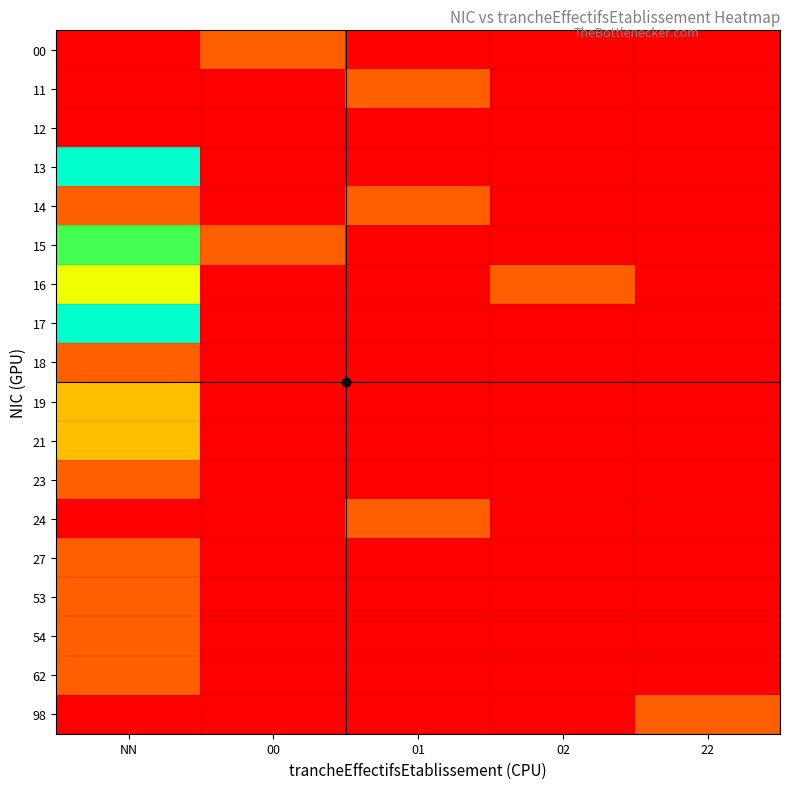

Reading left to right, transcribe all the data shown in this chart.

00: NN=0	00=1	01=0	02=0	22=0
11: NN=0	00=0	01=1	02=0	22=0
12: NN=0	00=0	01=0	02=0	22=0
13: NN=5	00=0	01=0	02=0	22=0
14: NN=1	00=0	01=1	02=0	22=0
15: NN=4	00=1	01=0	02=0	22=0
16: NN=3	00=0	01=0	02=1	22=0
17: NN=5	00=0	01=0	02=0	22=0
18: NN=1	00=0	01=0	02=0	22=0
19: NN=2	00=0	01=0	02=0	22=0
21: NN=2	00=0	01=0	02=0	22=0
23: NN=1	00=0	01=0	02=0	22=0
24: NN=0	00=0	01=1	02=0	22=0
27: NN=1	00=0	01=0	02=0	22=0
53: NN=1	00=0	01=0	02=0	22=0
54: NN=1	00=0	01=0	02=0	22=0
62: NN=1	00=0	01=0	02=0	22=0
98: NN=0	00=0	01=0	02=0	22=1